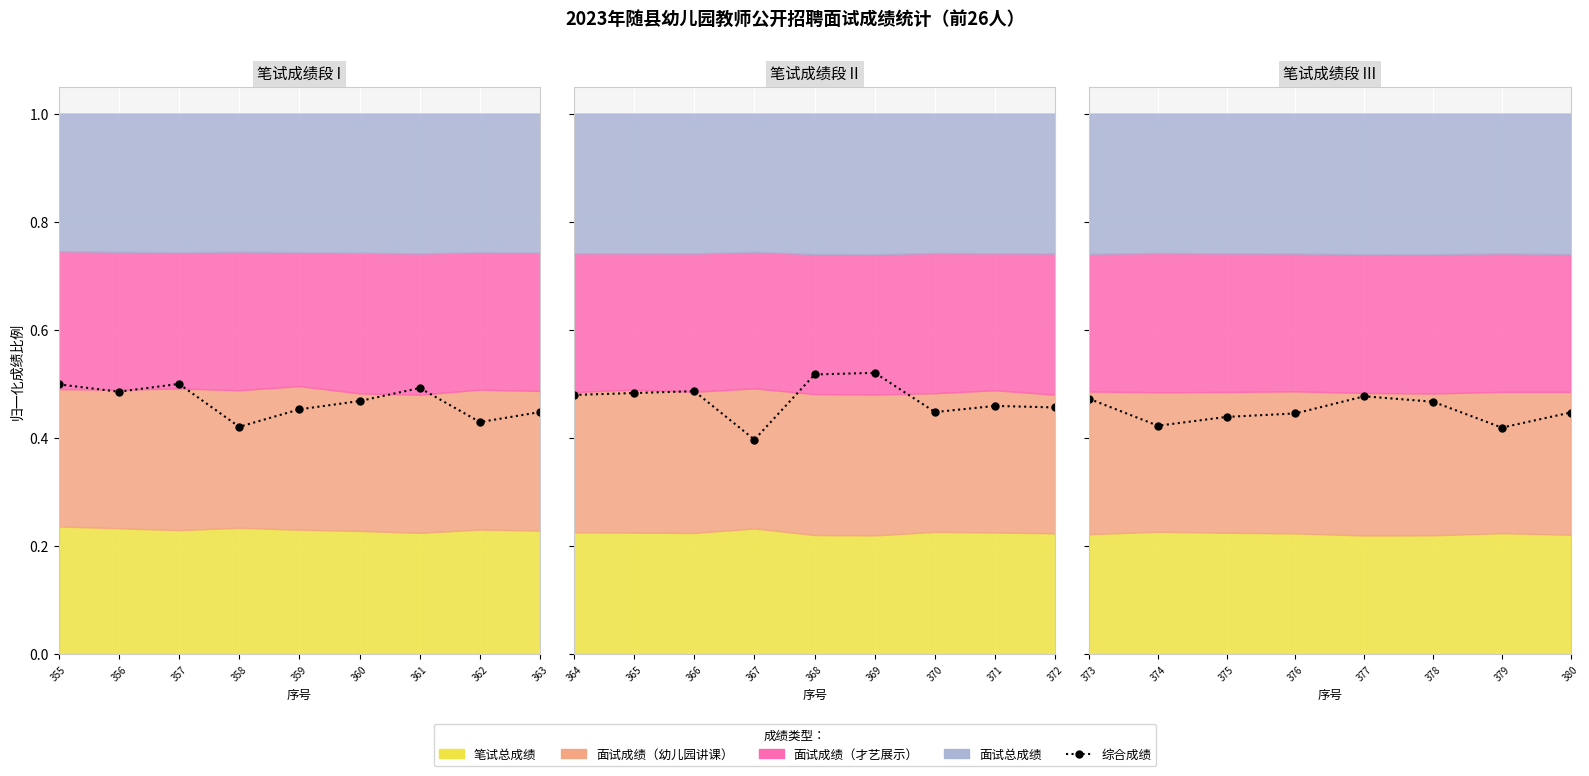

What is the sum of all values?

3.6